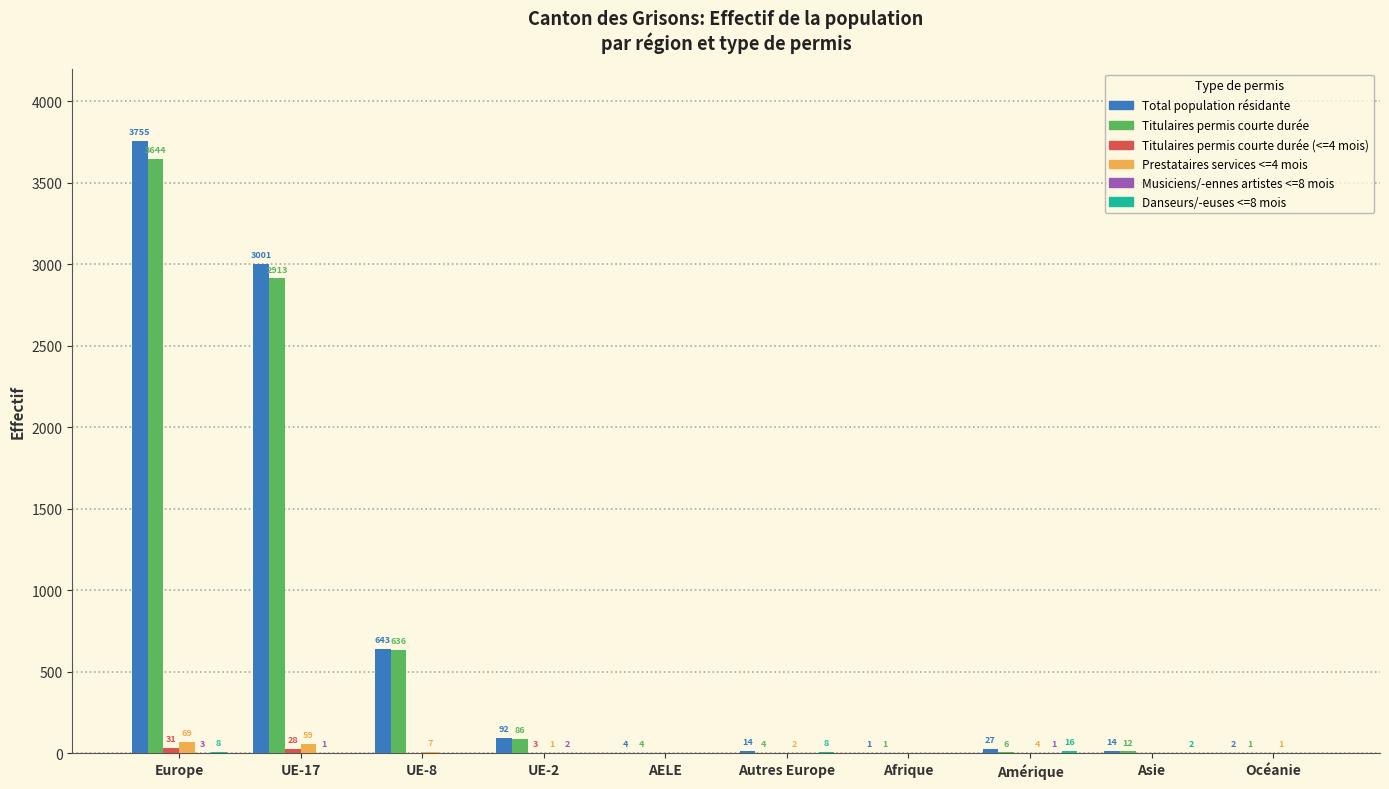

Which series has the largest total across all categories?

Total population résidante